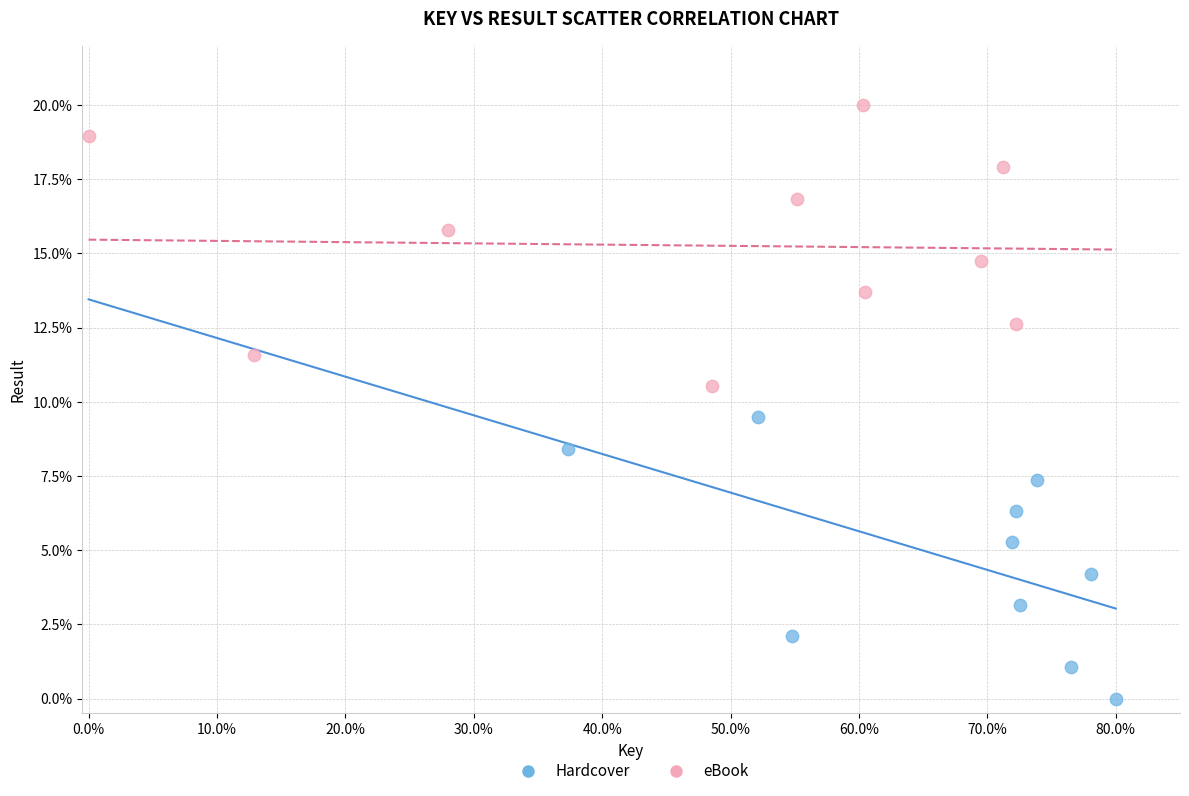

What are all the series names shown in the legend?

Hardcover, eBook